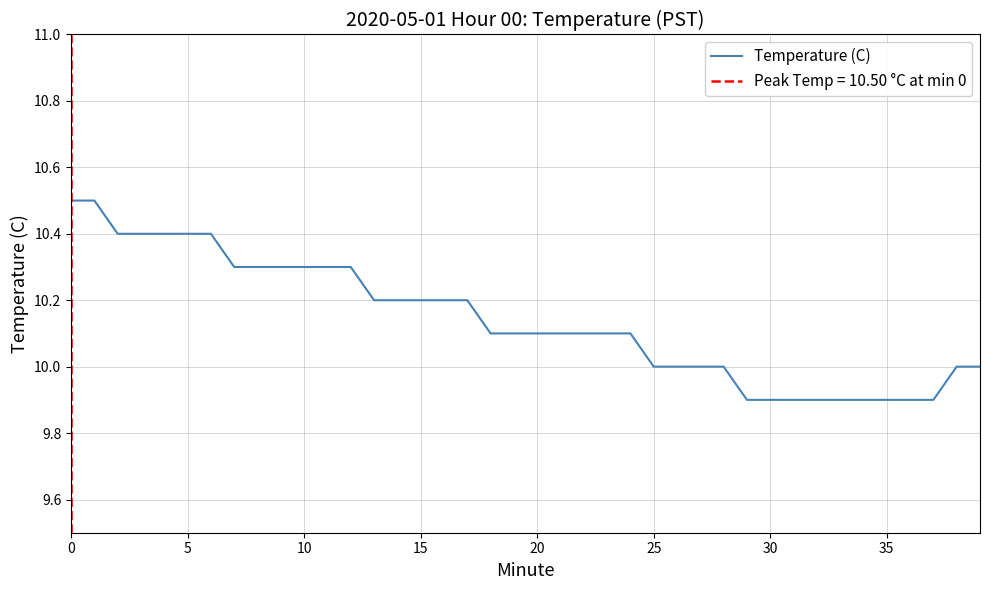

Count the number of values greater than 10.

25